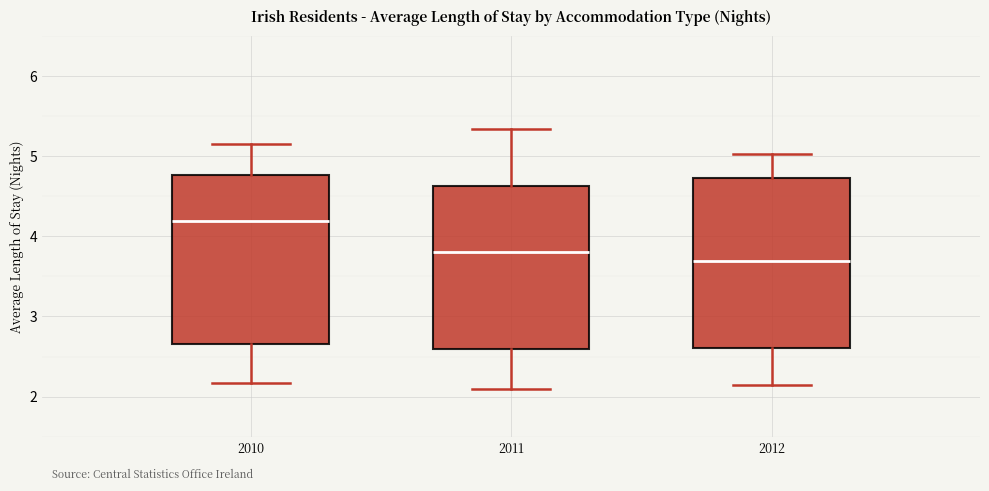

Which box has the highest median line?

2010